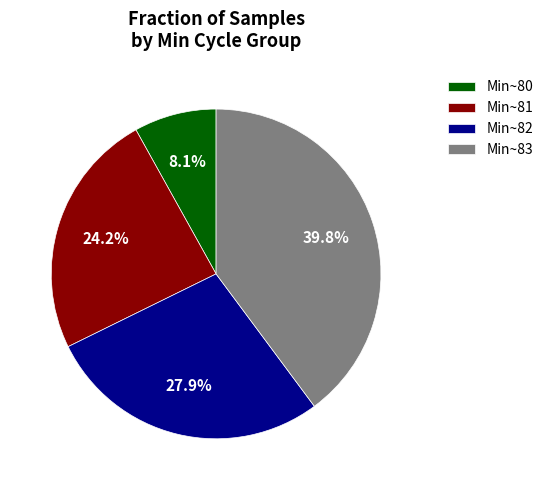

Approximately how many times larger is the value at Min~82 compared to Min~81?

1.2